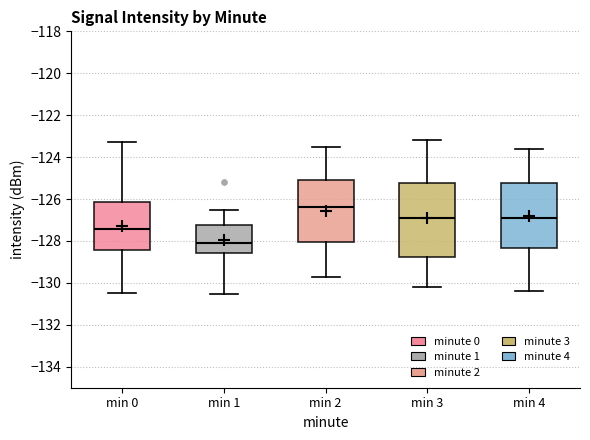

Where does the upper whisker of the box for min 1 end on the y-axis? The values are not printed on the chart, so give them approximately, as read against the axis.

-126.4